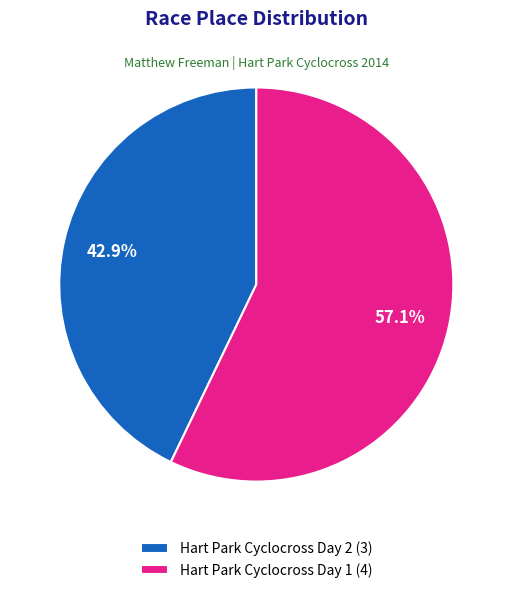

What percentage is the Hart Park Cyclocross Day 1 slice, to the nearest percent?

57%